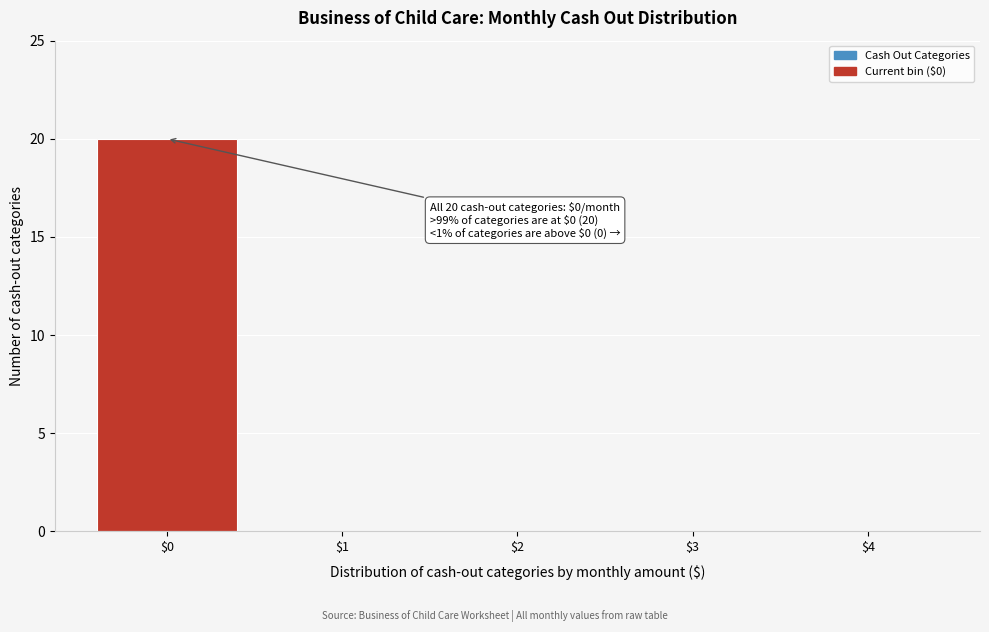

True or false: the data shows -10 at $4.

False